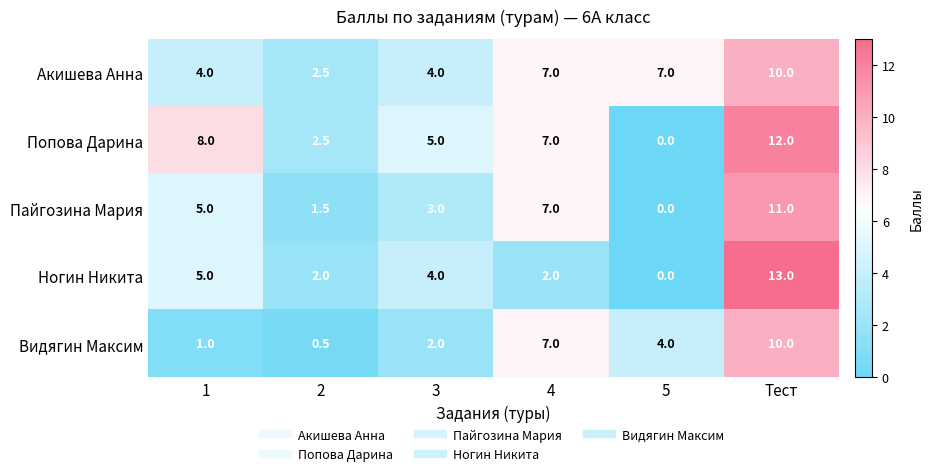

Is it true that Ногин Никита equals 1.2 at 4?

False